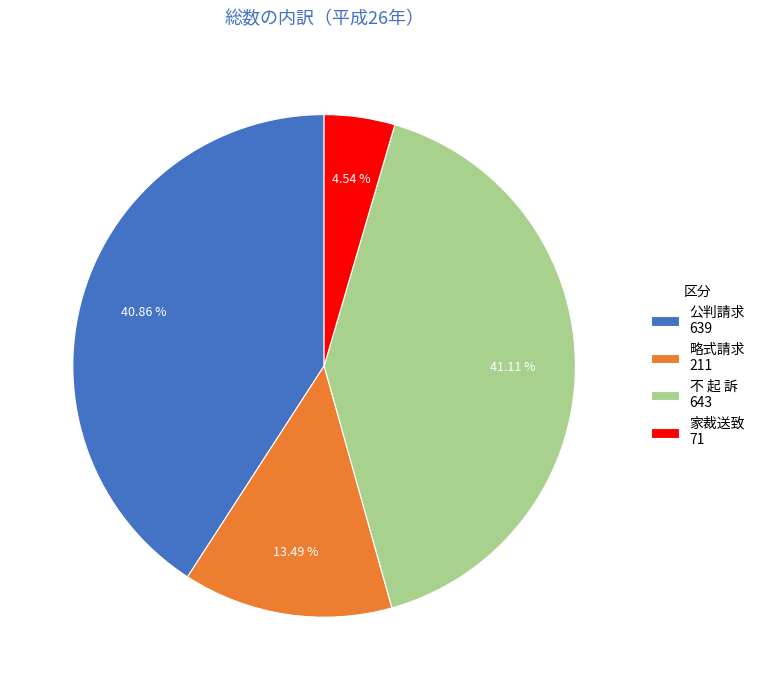

Approximately how many times larger is the value at 略式請求 compared to 家裁送致?

3.0